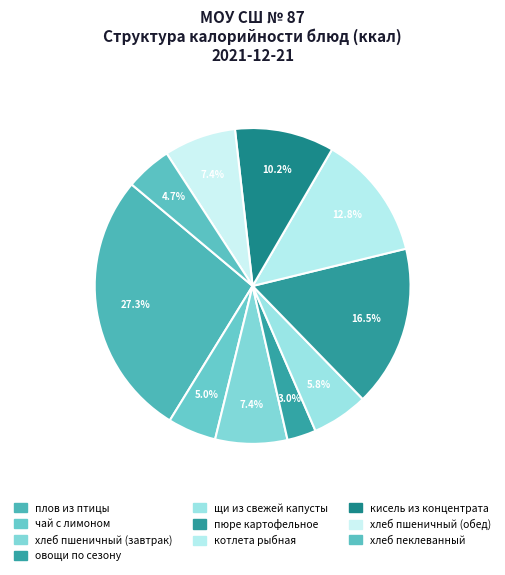

Count the number of slices in the pie.

10